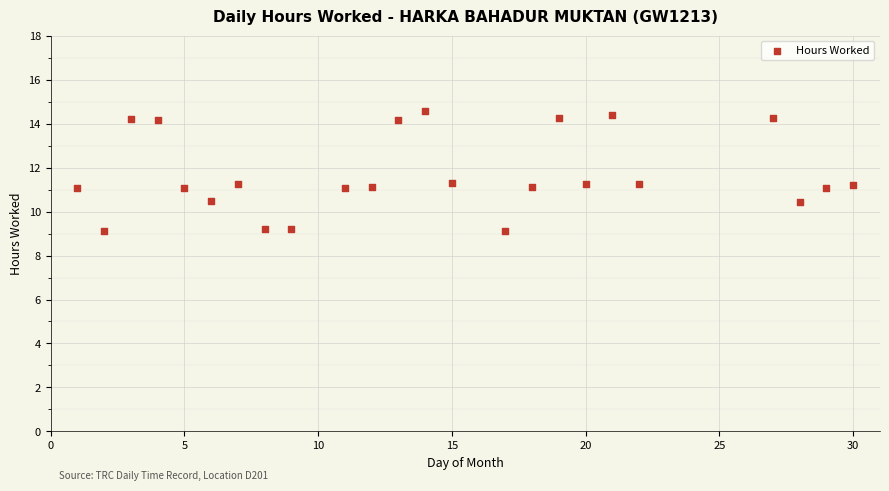

What is the range of X values (max minus min)?

29.0